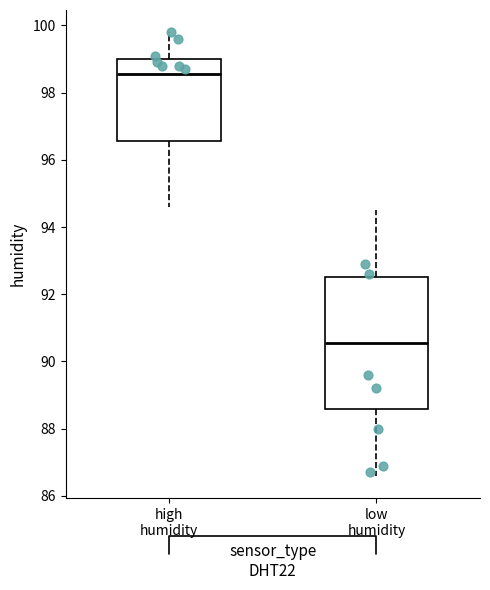

Reading left to right, read every box against the y-axis: the position of its median line, the range the box covers, and the ends of its whiskers. The values are not printed on the chart, so give them approximately, as read against the axis.

high humidity: median 98.6, box 96.6 to 99.0, whiskers 94.6 to 99.8
low humidity: median 90.6, box 88.6 to 92.6, whiskers 86.6 to 94.6